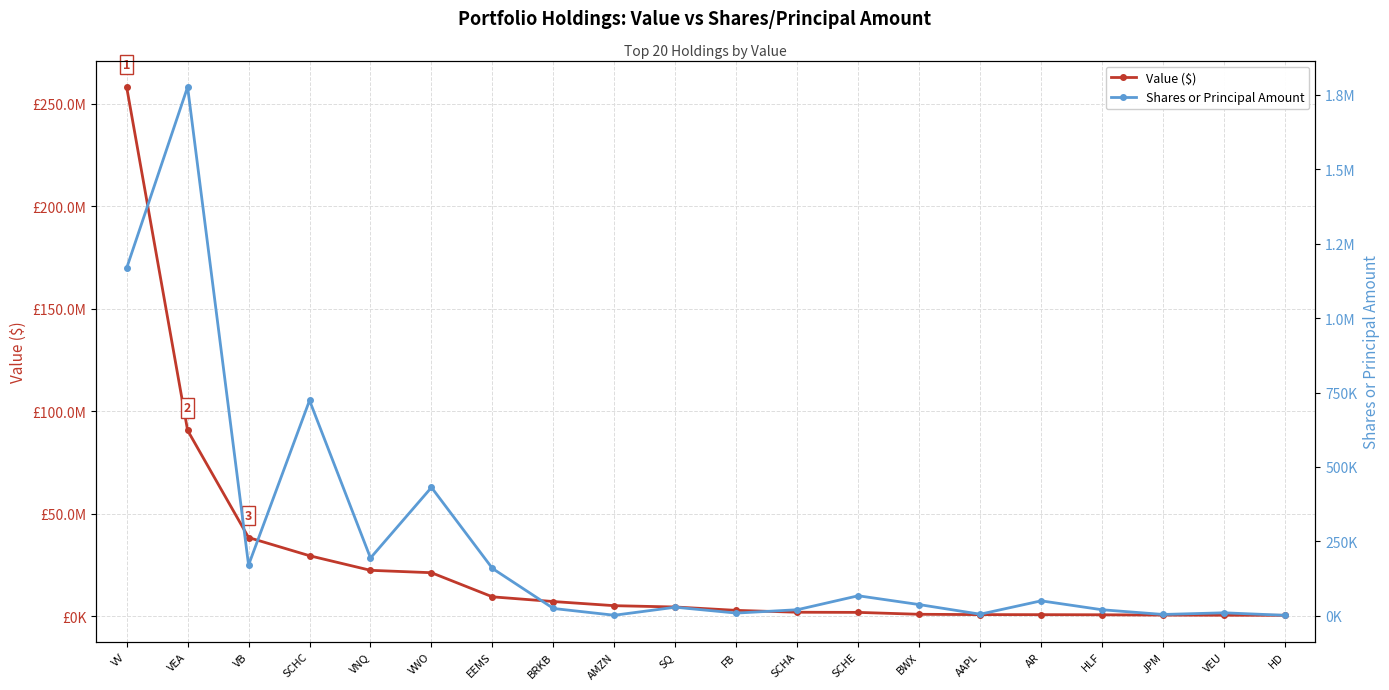

Does the chart display data point markers on the line(s)?

Yes